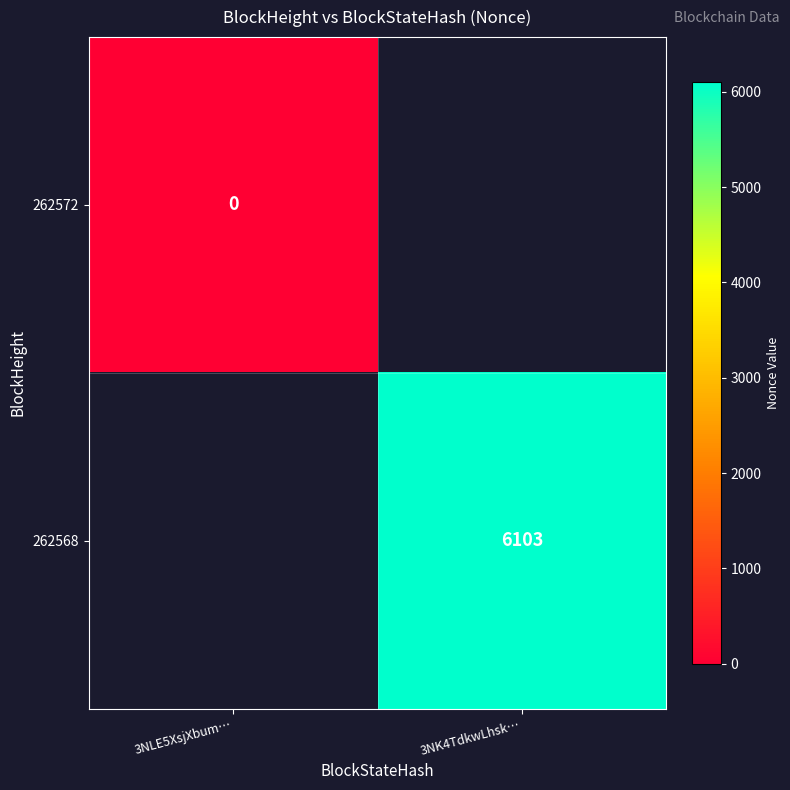

The 262568 series shows 4262 at 3NK4TdkwLhsk…. True or false?

False